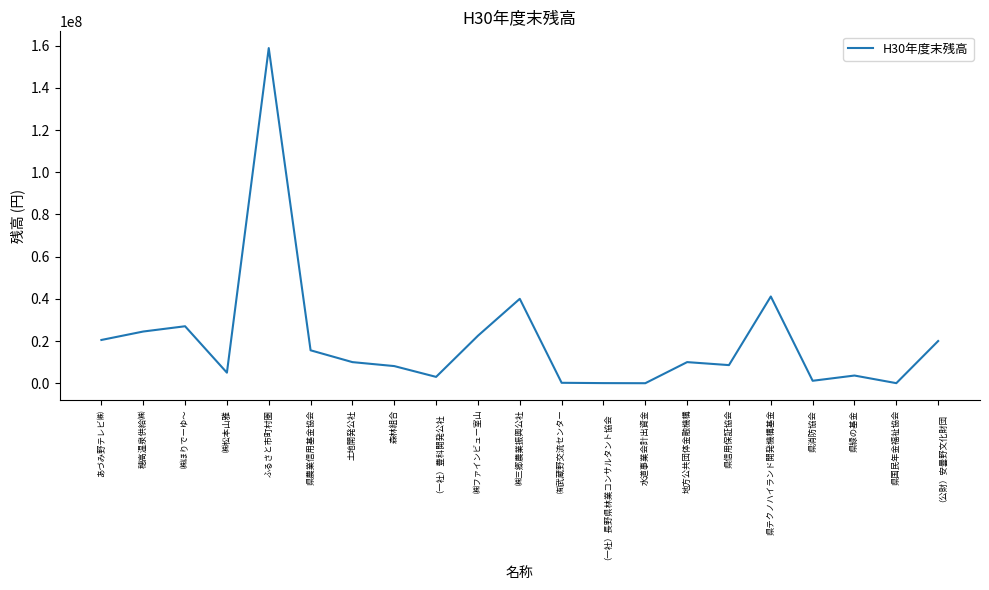

What is the difference between the maximum and second lowest values?

158808000